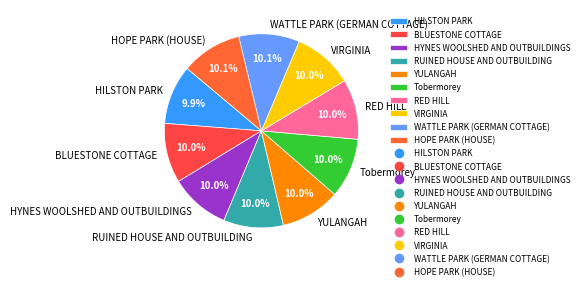

How many slices are in this pie chart?

10